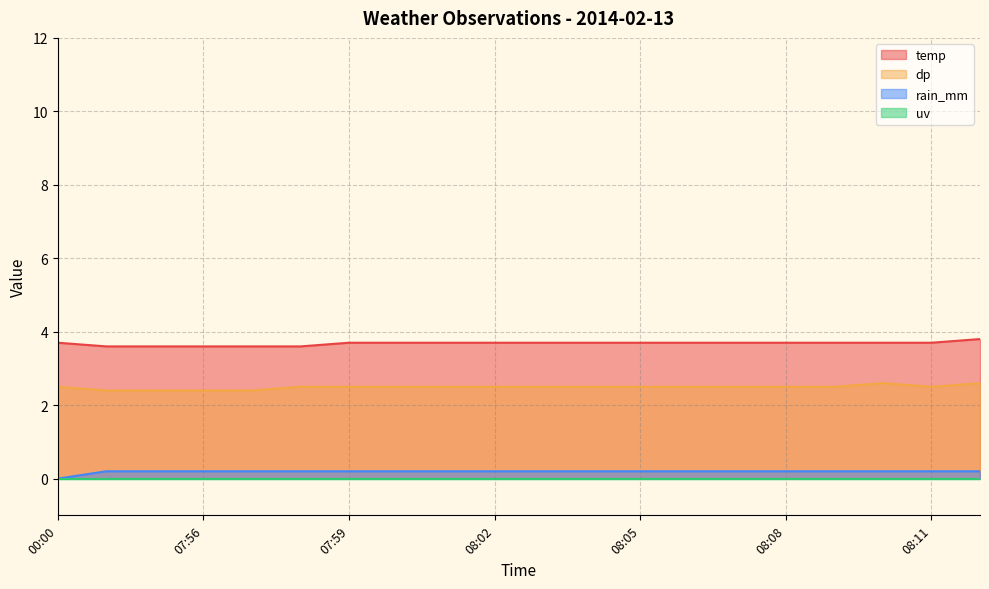

True or false: rain_mm and dp intersect in this chart.

False